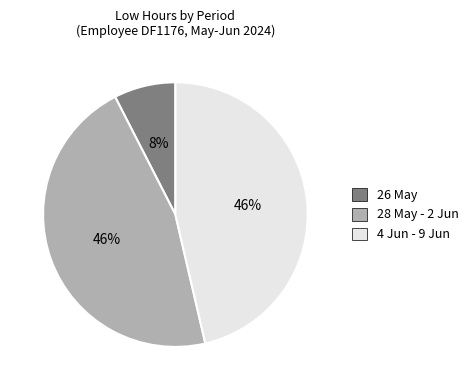

How many segments does this pie chart have?

3